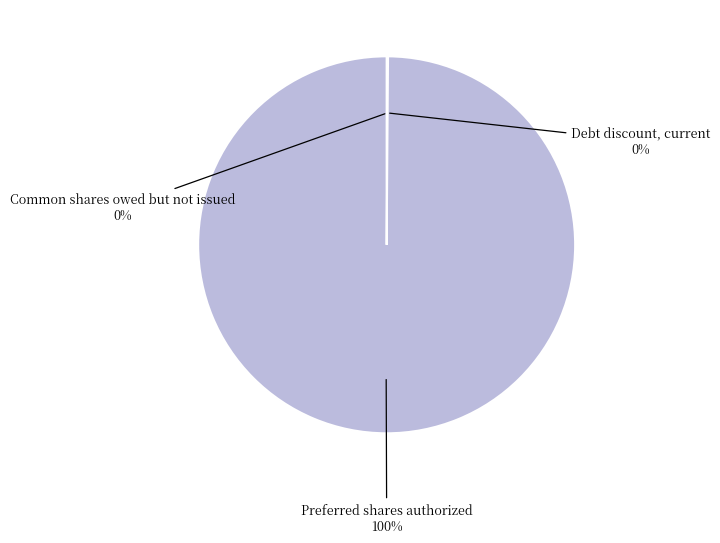

To the nearest percent, what is the average slice percentage?

33%